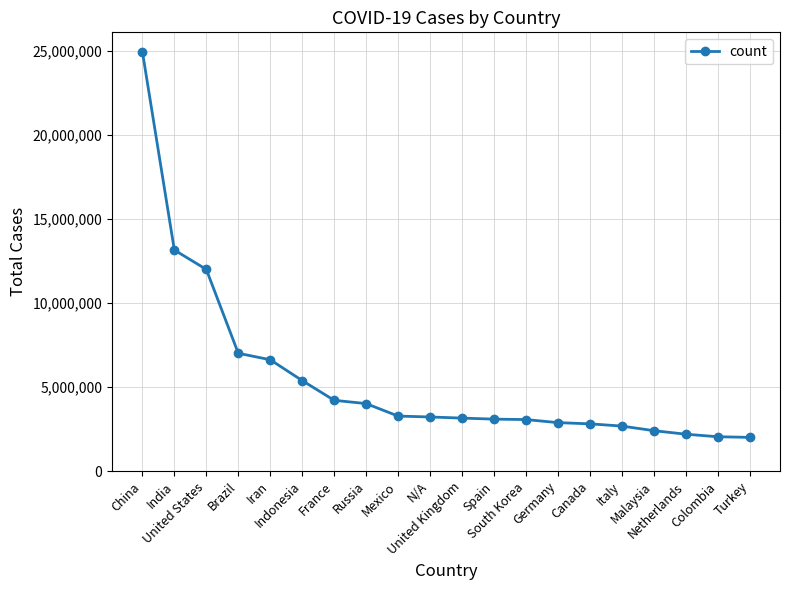

What position from the right is France?

14